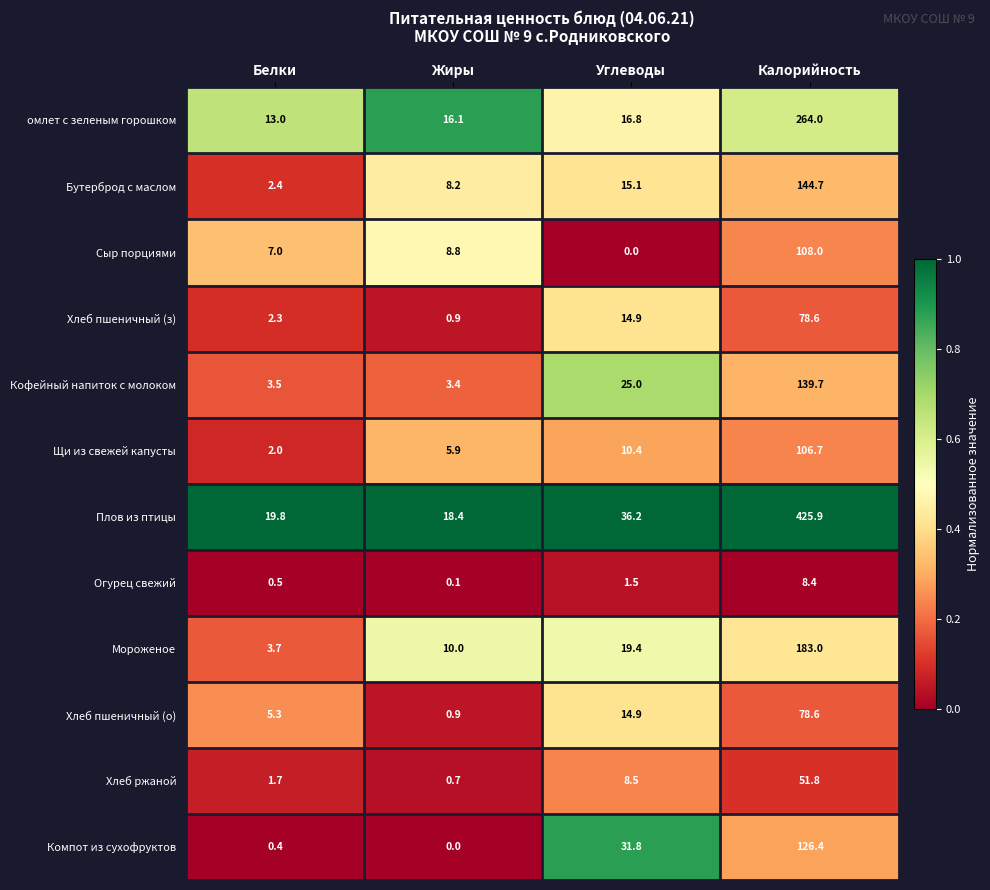

Which category has the highest value across all series?

Калорийность